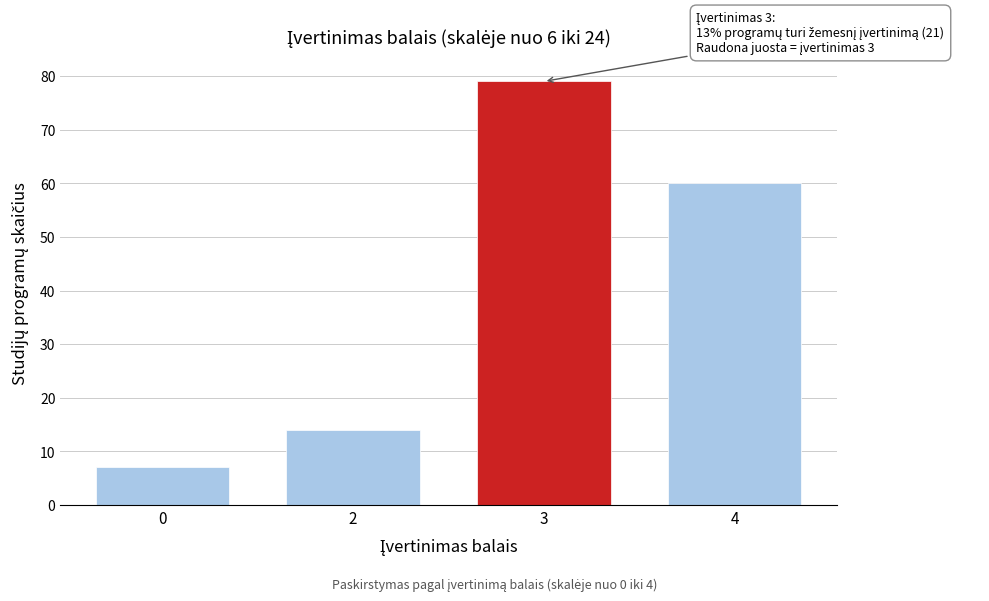

Reading left to right, transcribe all the data shown in this chart.

7	14	79	60